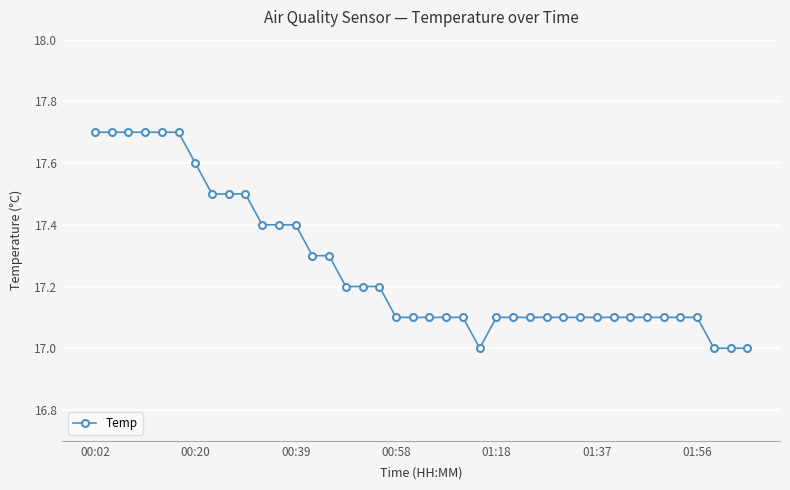

What is the sum of all values?

690.5